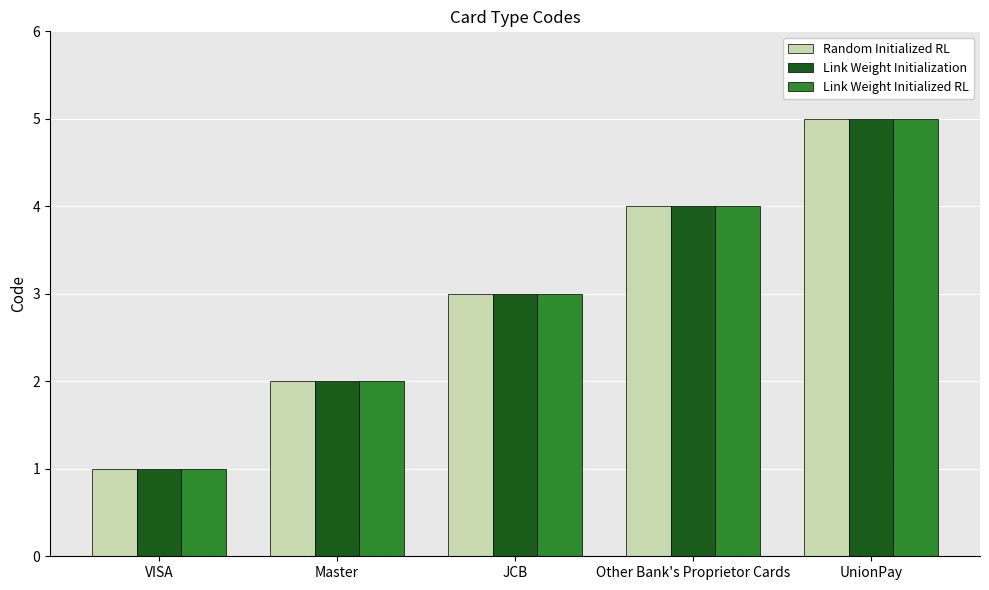

What are all the series names shown in the legend?

Random Initialized RL, Link Weight Initialization, Link Weight Initialized RL